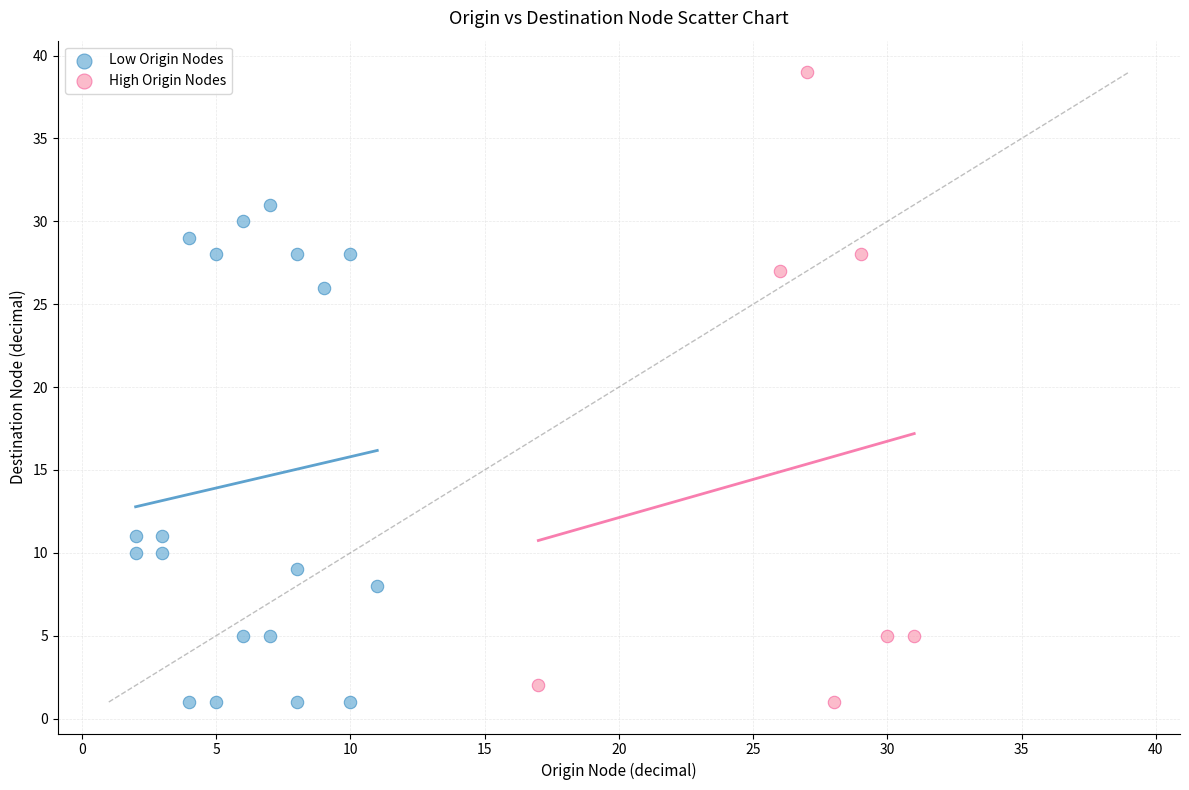

Which series has the widest spread of Y values?

High Origin Nodes